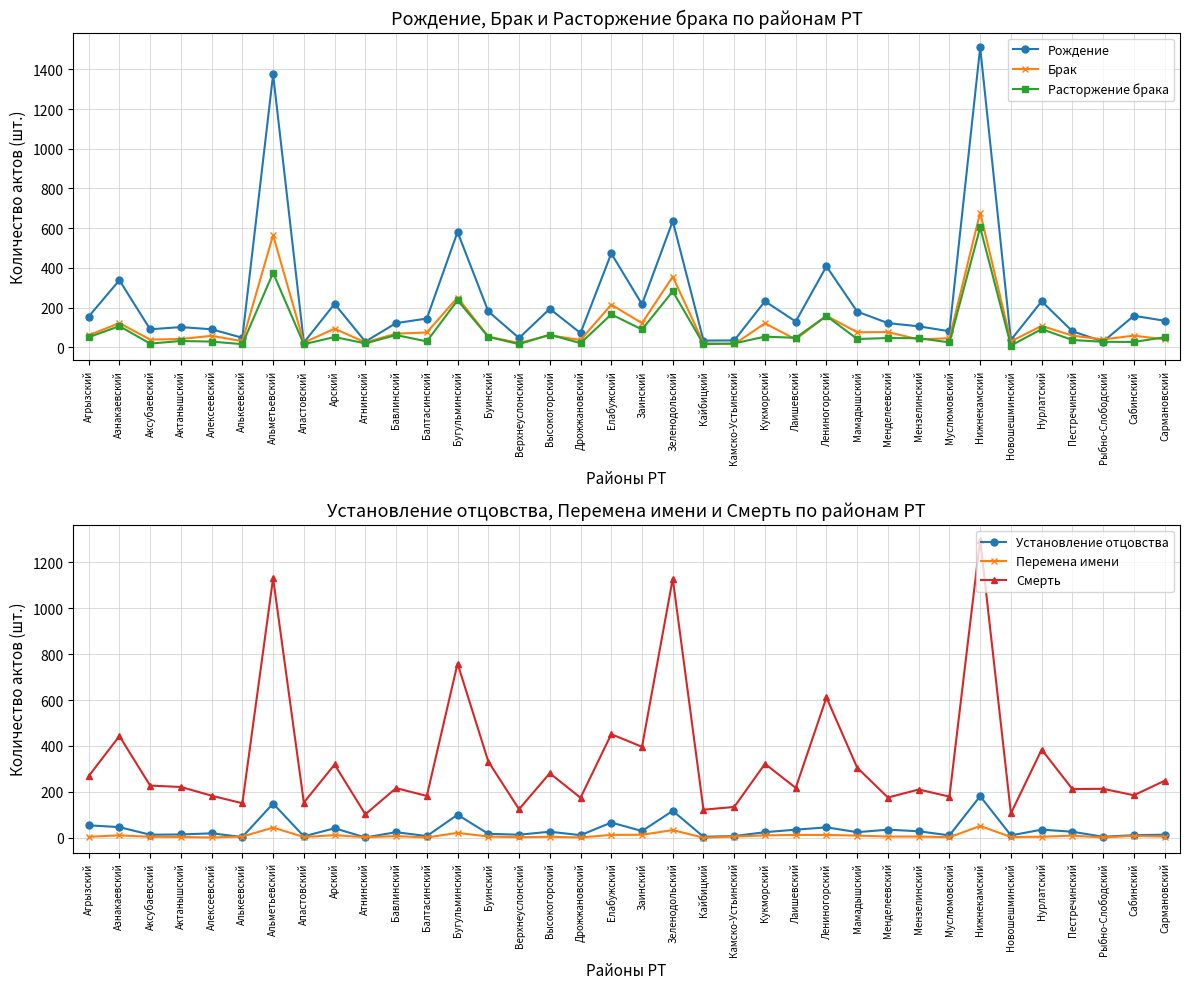

How many values in the Рождение series exceed 134?

17